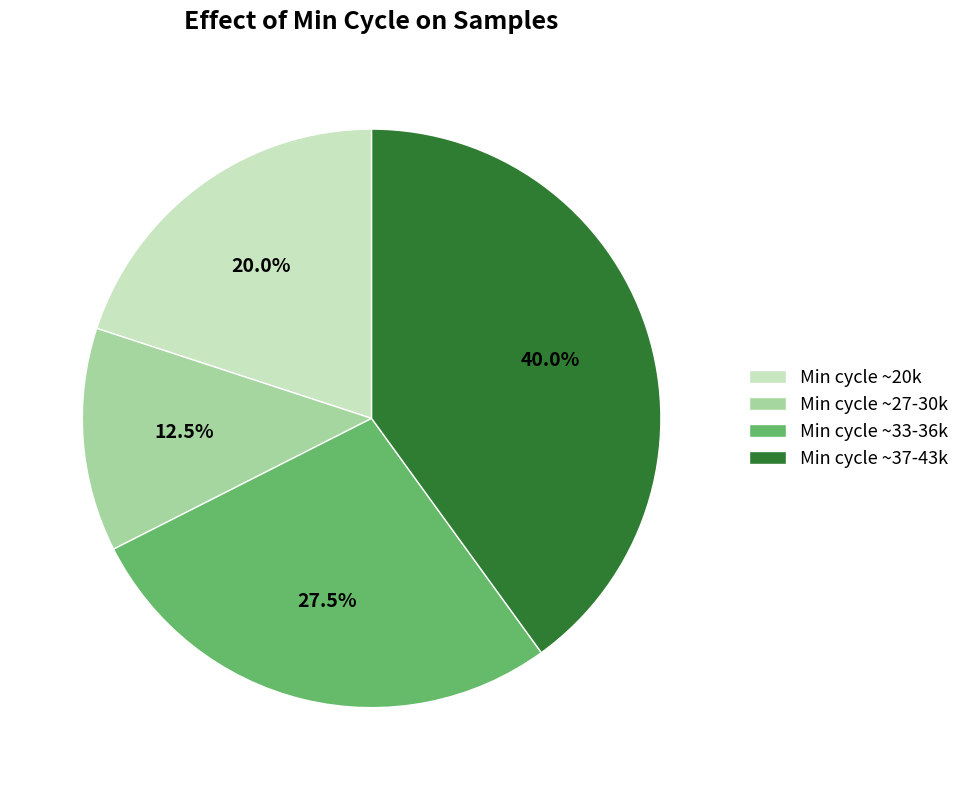

Which slice is the smallest?

Min cycle ~27-30k